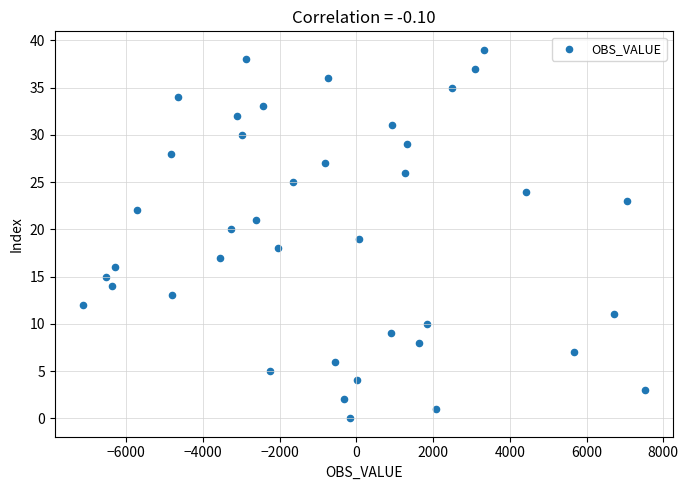

What is the range of X values (max minus min)?

14650